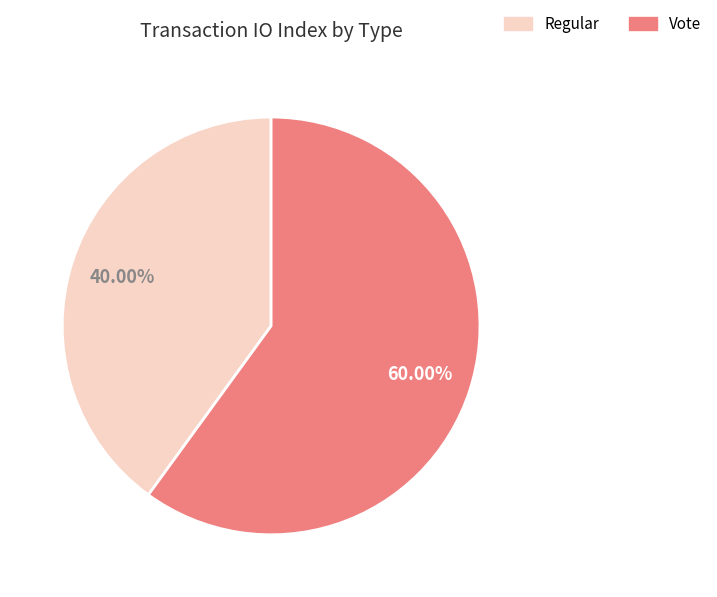

Which slice is the smallest?

Regular